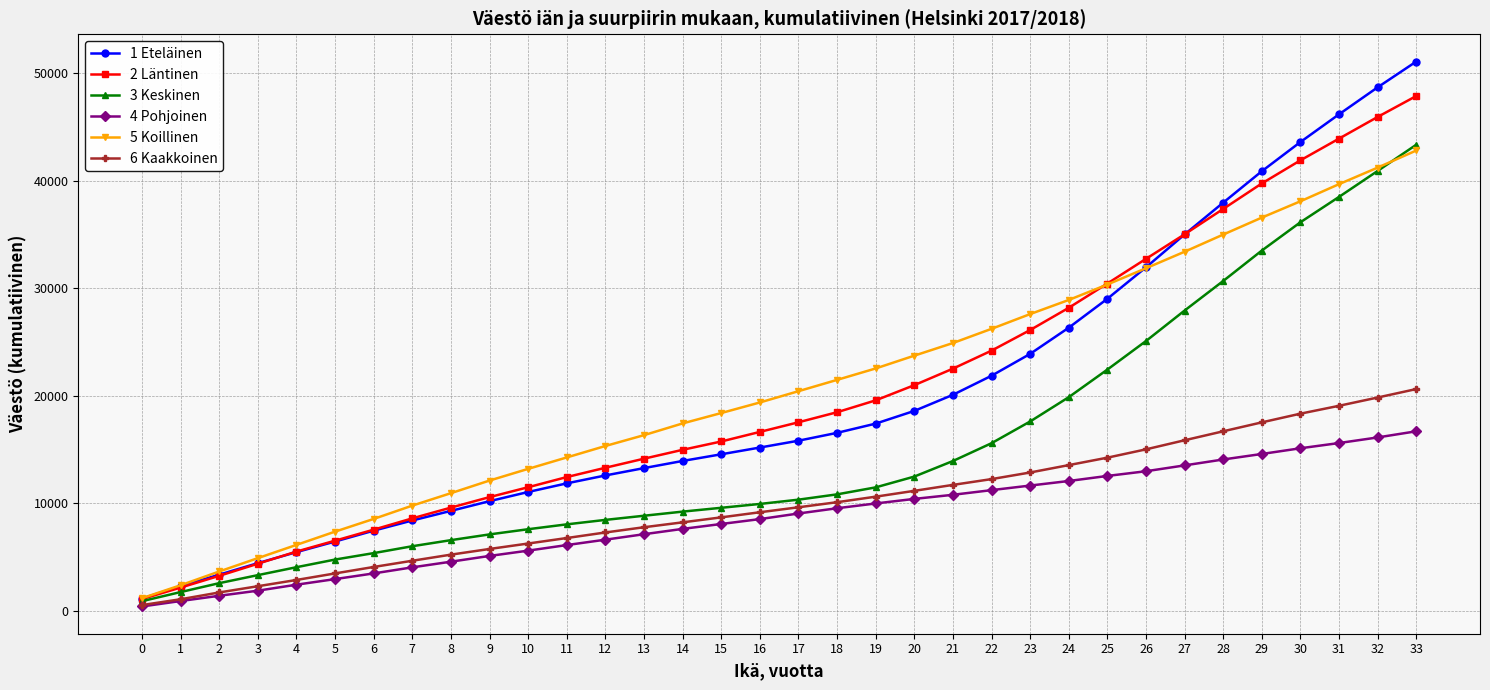

Rank the series at 12 from highest to lowest value.

5 Koillinen, 2 Läntinen, 1 Eteläinen, 3 Keskinen, 6 Kaakkoinen, 4 Pohjoinen